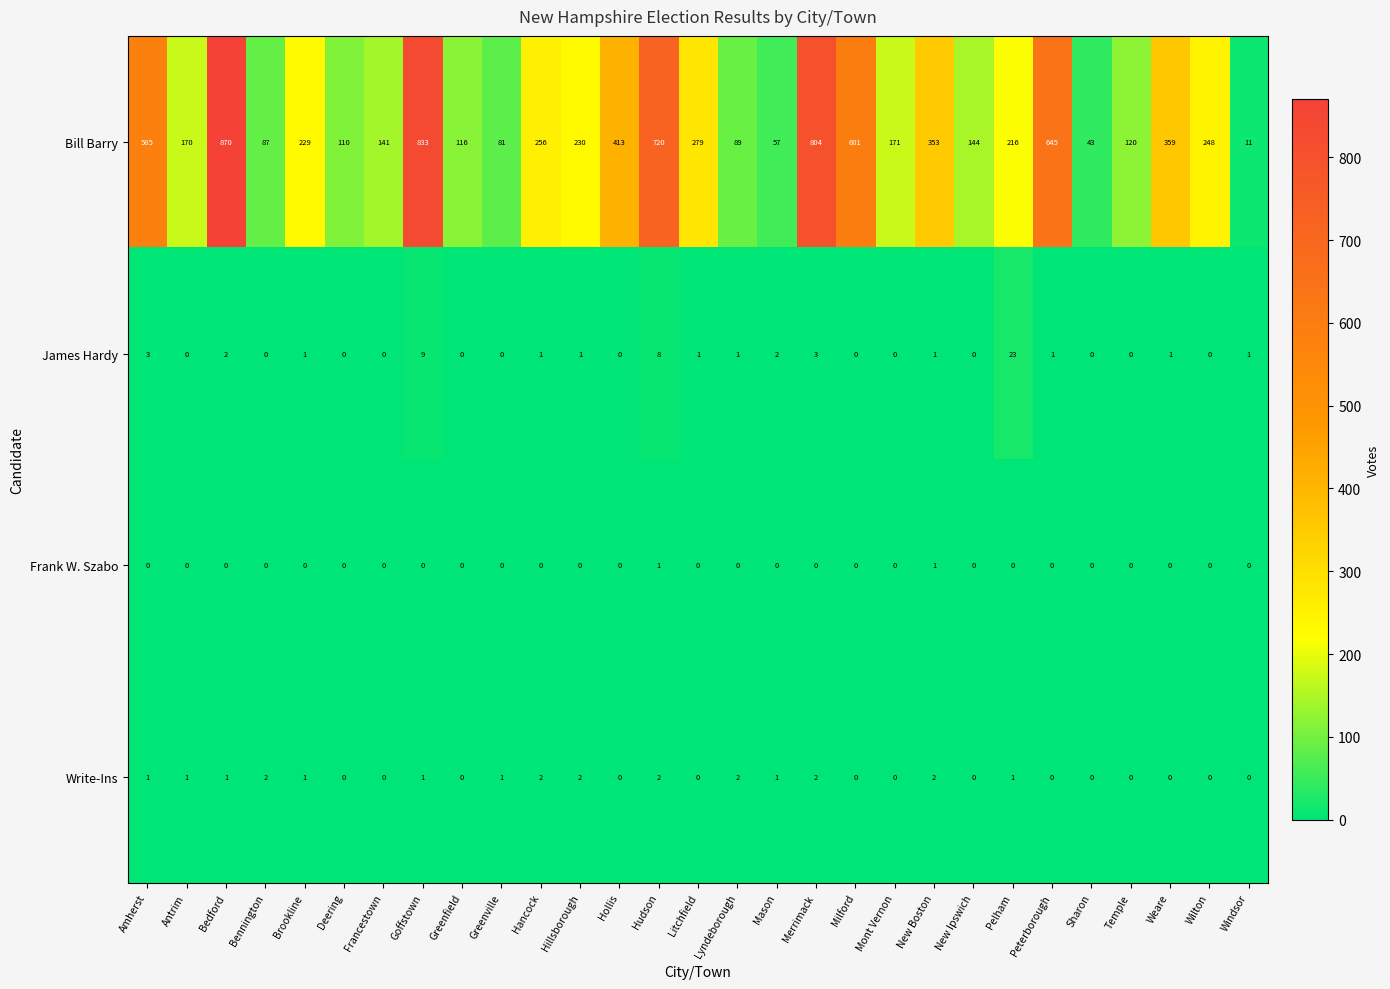

The value of Frank W. Szabo at Brookline is 1. True or false?

False